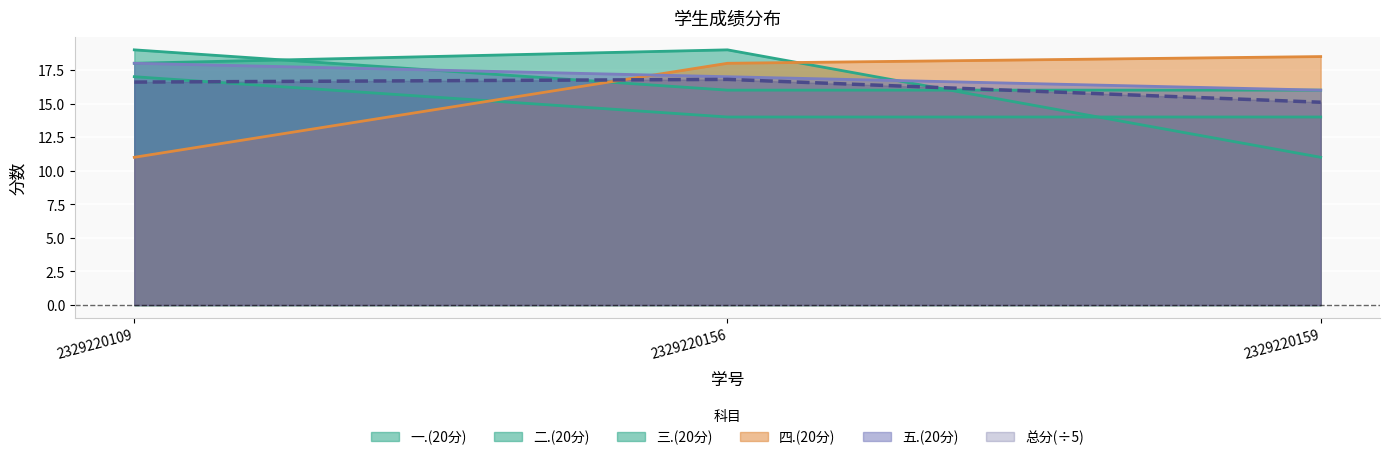

Rank the categories by 总分 value from lowest to highest.

2329220159, 2329220109, 2329220156